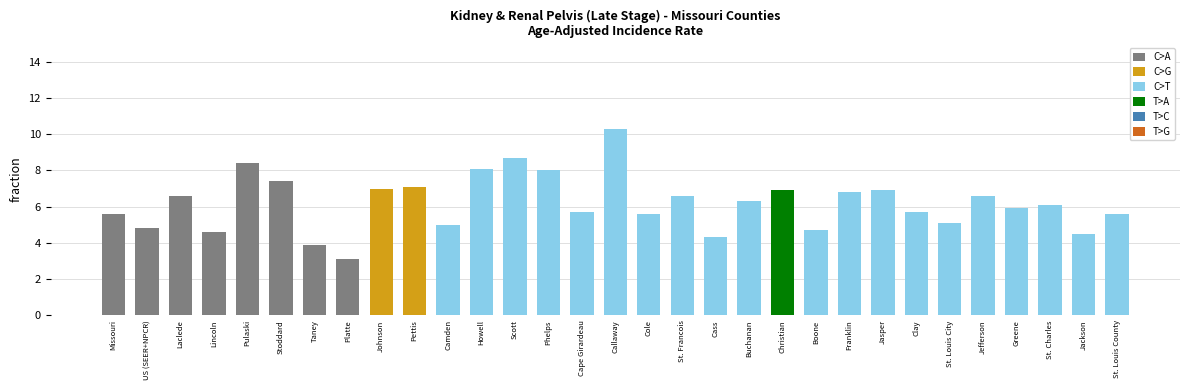

Reading right to left, what are all the values shown in this chart?

5.6	4.5	6.1	5.9	6.6	5.1	5.7	6.9	6.8	4.7	6.9	6.3	4.3	6.6	5.6	10.3	5.7	8.0	8.7	8.1	5.0	7.1	7.0	3.1	3.9	7.4	8.4	4.6	6.6	4.8	5.6